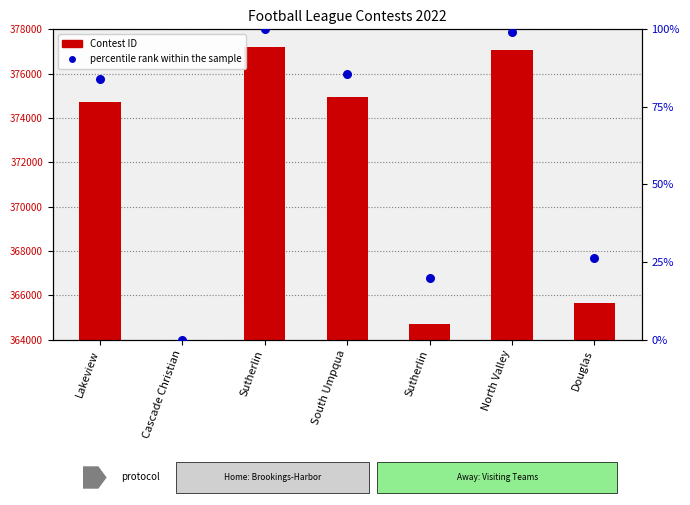

Is the value of percentile rank within the sample at South Umpqua greater than the value of Contest ID at Douglas?

No